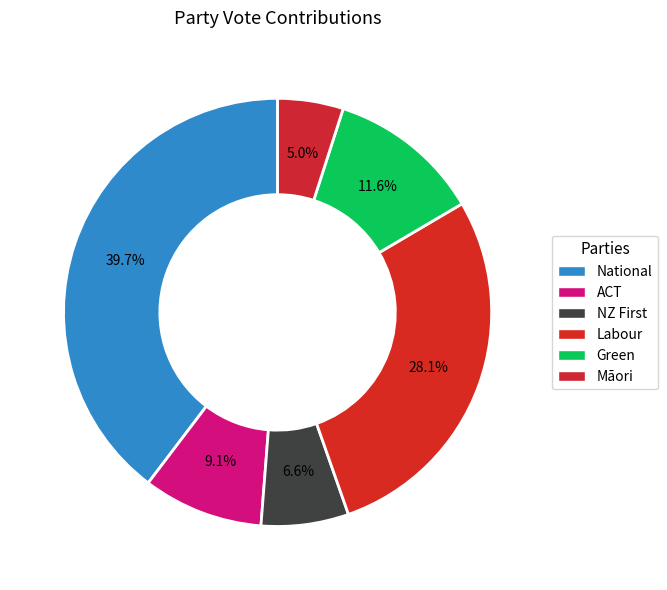

To the nearest percent, what is the combined percentage of Green and ACT?

21%